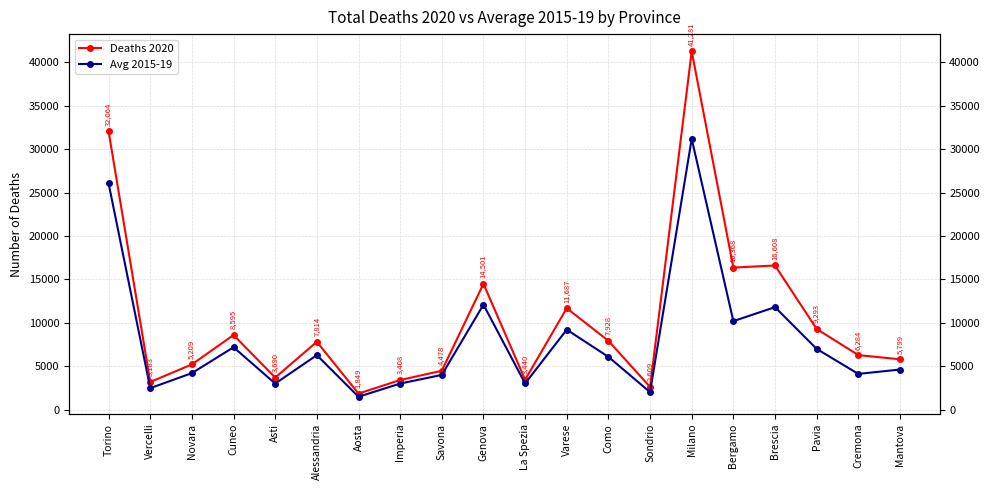

Is it true that Deaths 2020 equals 21632.8 at Brescia?

False